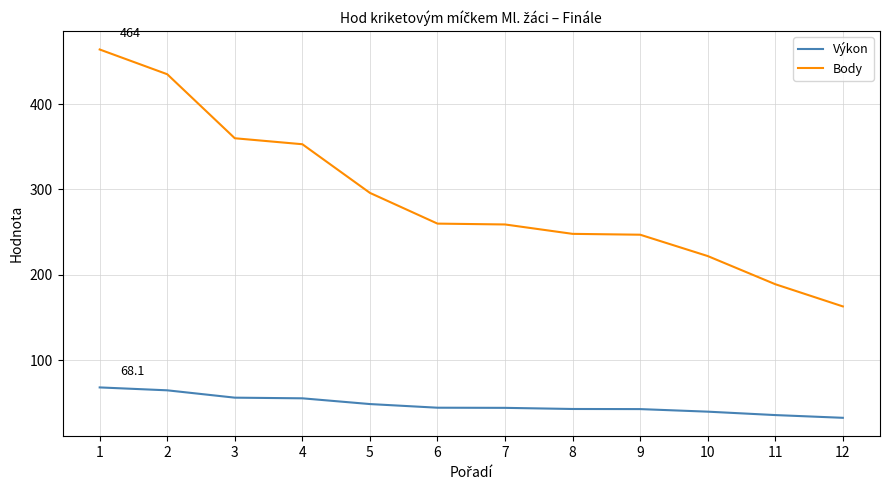

At which label is Výkon closest to 50?

5